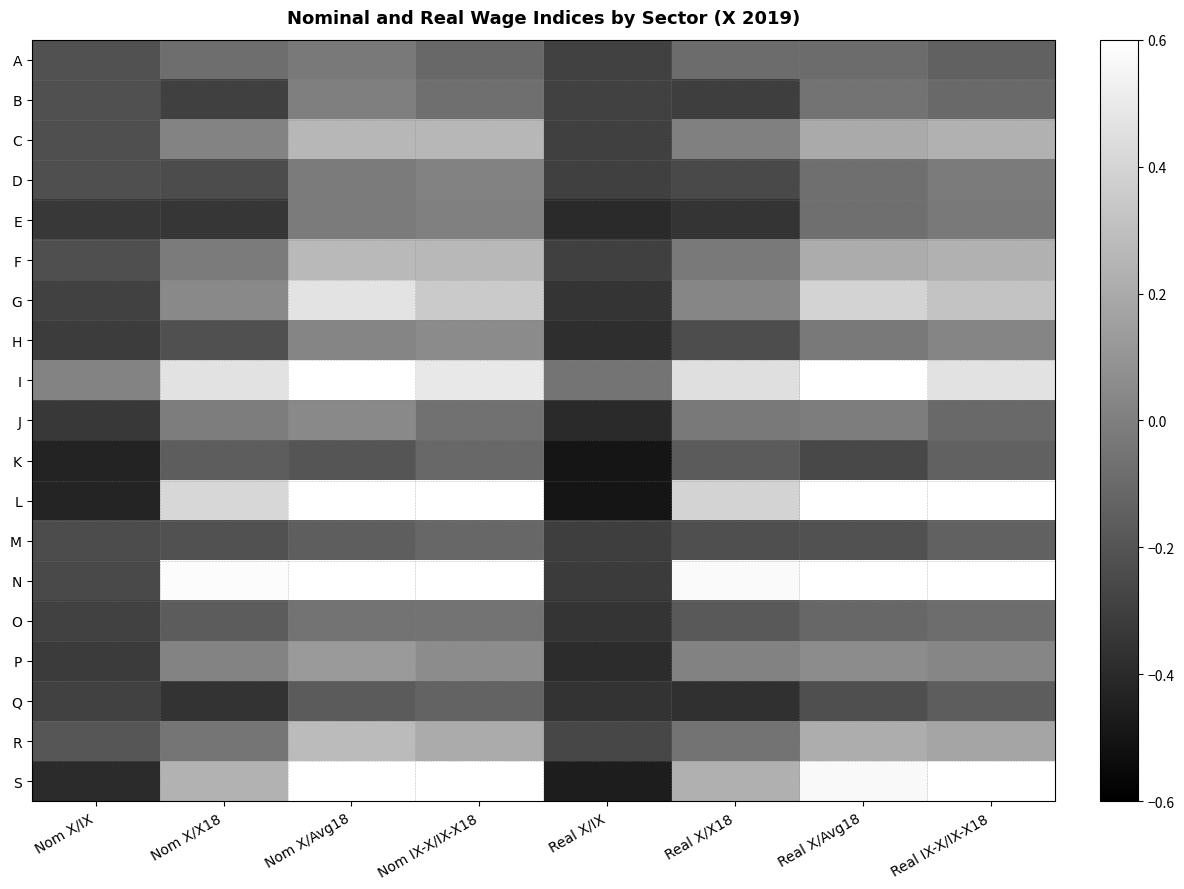

Rank the series at Nom X/IX from lowest to highest value.

K, L, S, E, J, P, H, Q, G, O, N, M, C, D, F, B, A, R, I